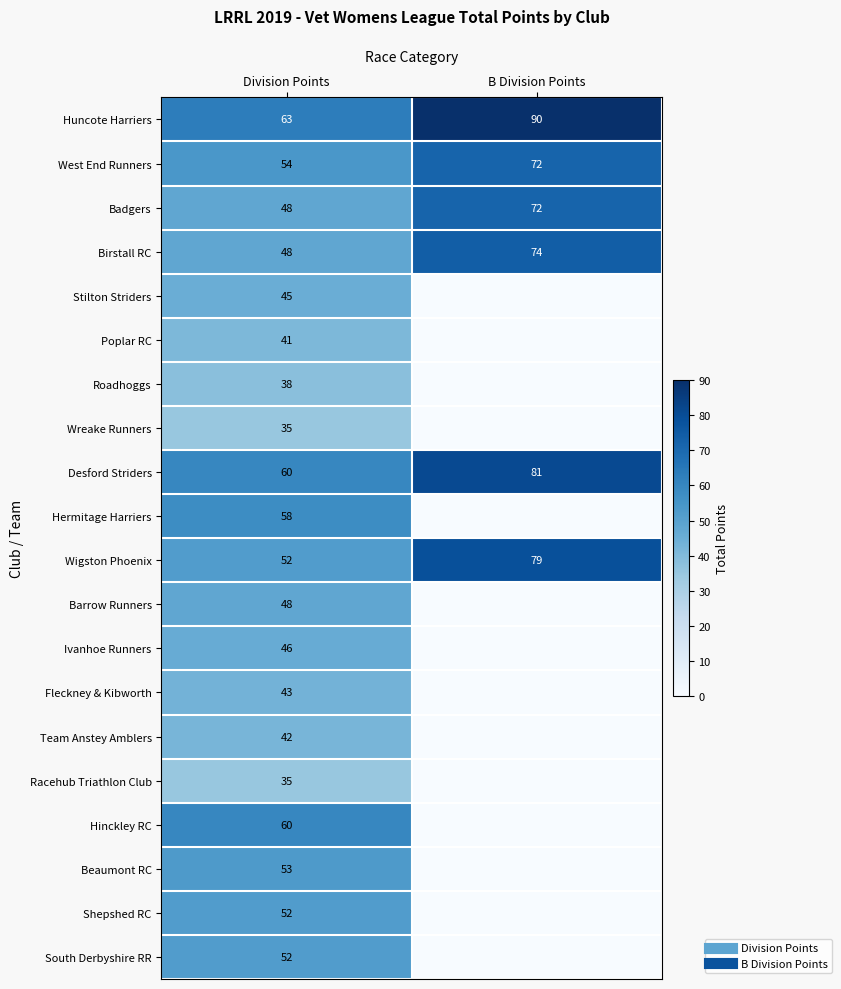

At which category is the sum across all series the highest?

Division Points